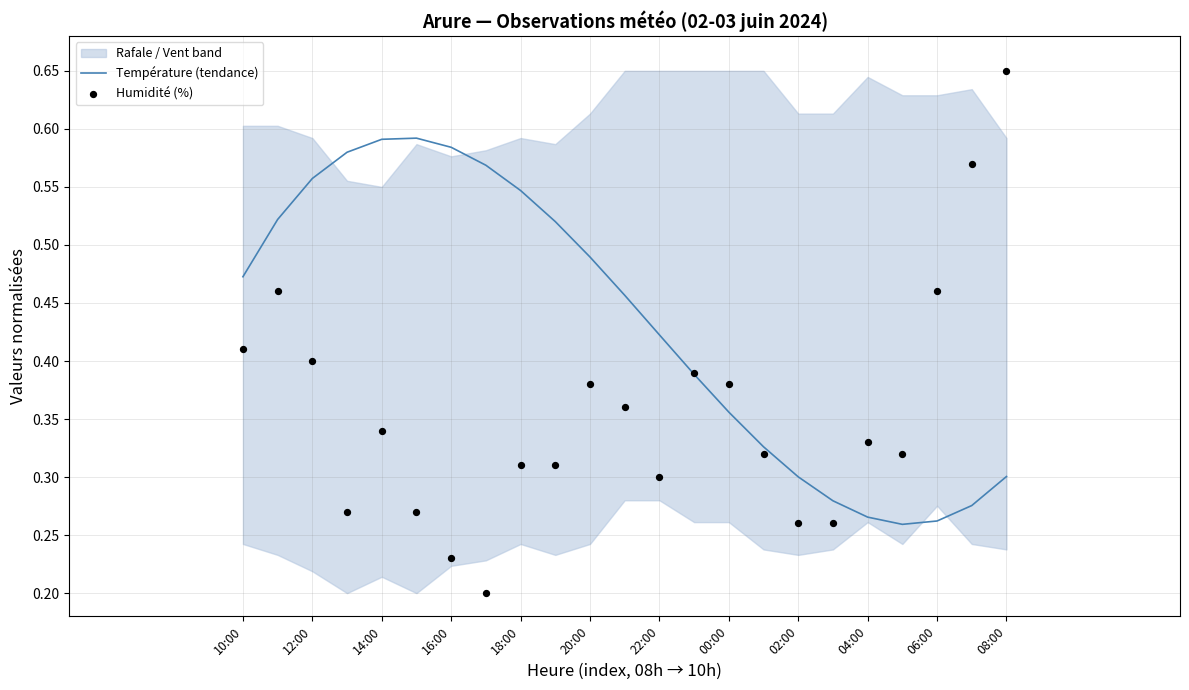

Which series contains the highest Y value?

Humidité (%)